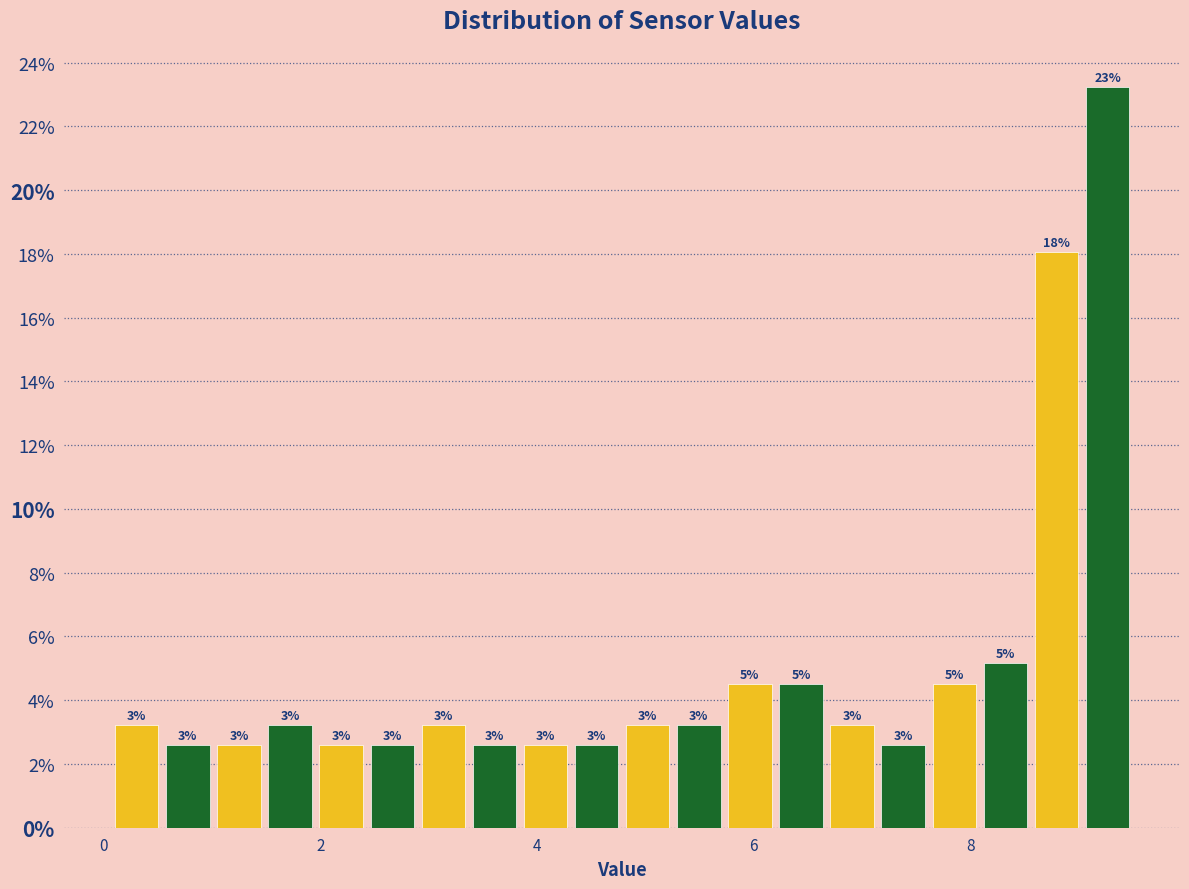

Read against the x-axis, roughly where is the centre of the tallest bar?

9.2